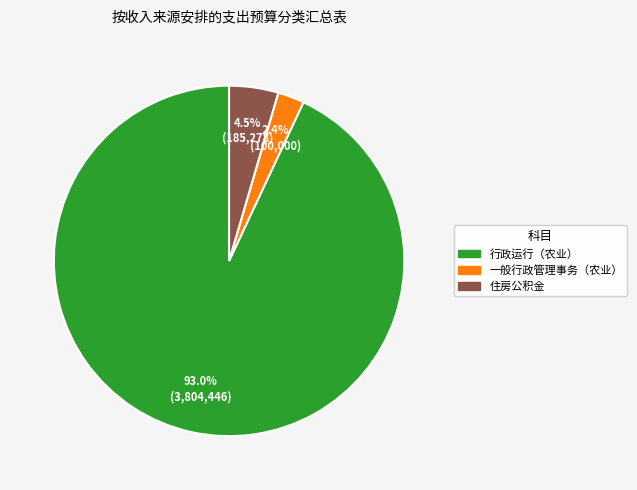

Does 住房公积金 account for over 50% of the chart?

No